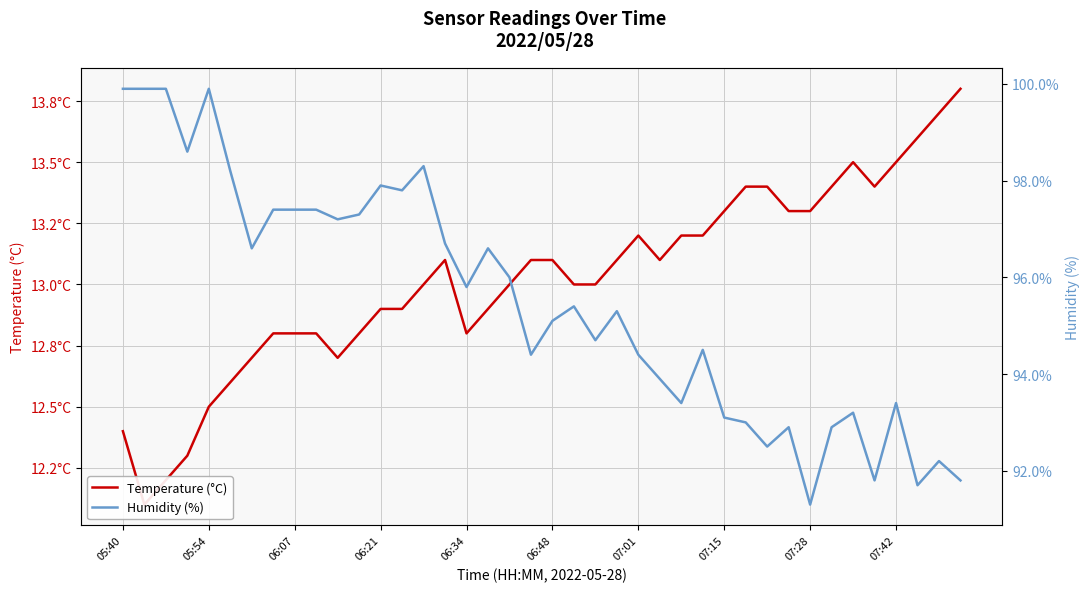

Rank the categories by Humidity (%) value from lowest to highest.

32, 37, 35, 39, 38, 30, 31, 33, 29, 28, 34, 26, 36, 25, 19, 24, 27, 22, 20, 23, 21, 16, 18, 07:01, 17, 15, 10, 11, 07:15, 07:28, 07:42, 13, 12, 06:48, 14, 06:21, 05:40, 05:54, 06:07, 06:34